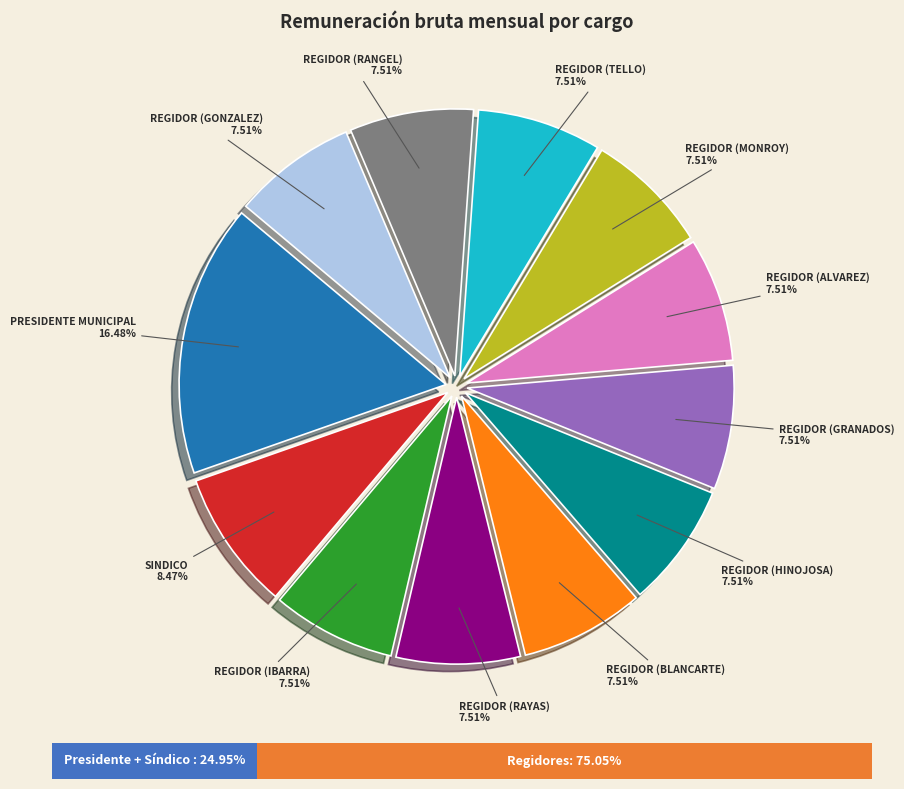

Which has a higher value, REGIDOR (IBARRA) or REGIDOR (RAYAS)?

REGIDOR (IBARRA)